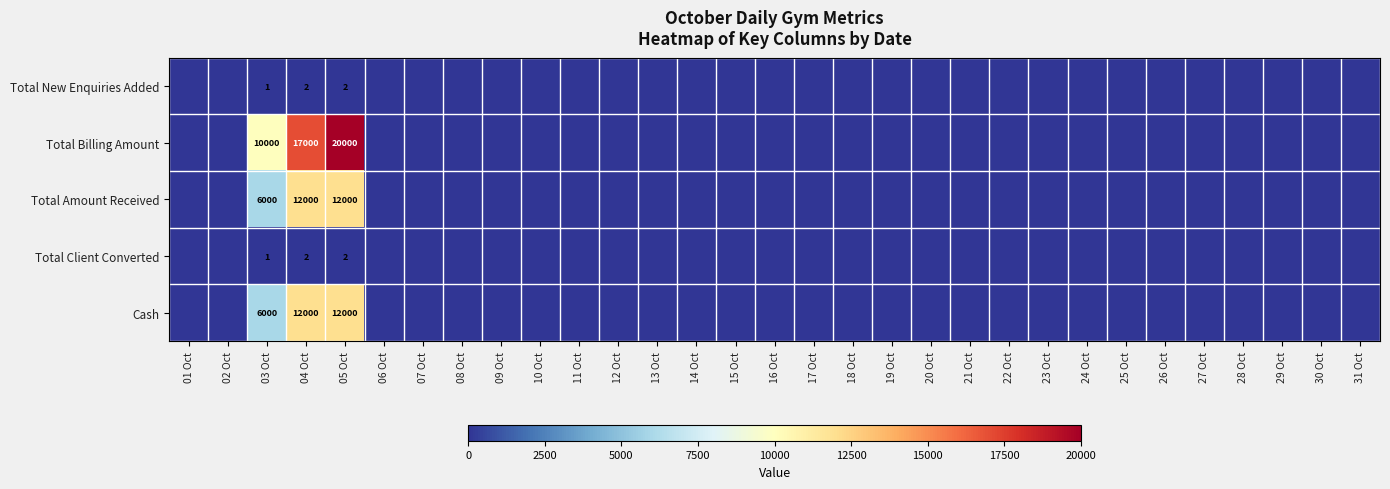

Which series has the largest total across all categories?

Total Billing Amount